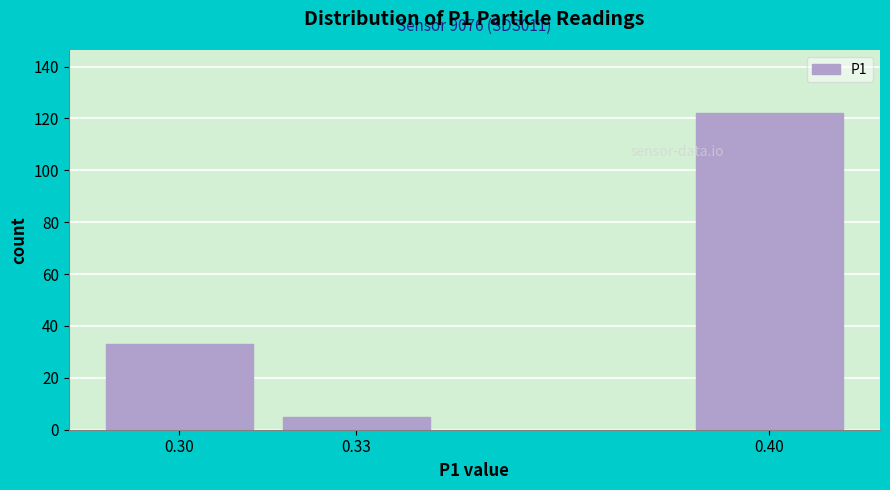

Reading left to right, transcribe all the data shown in this chart.

33	5	122